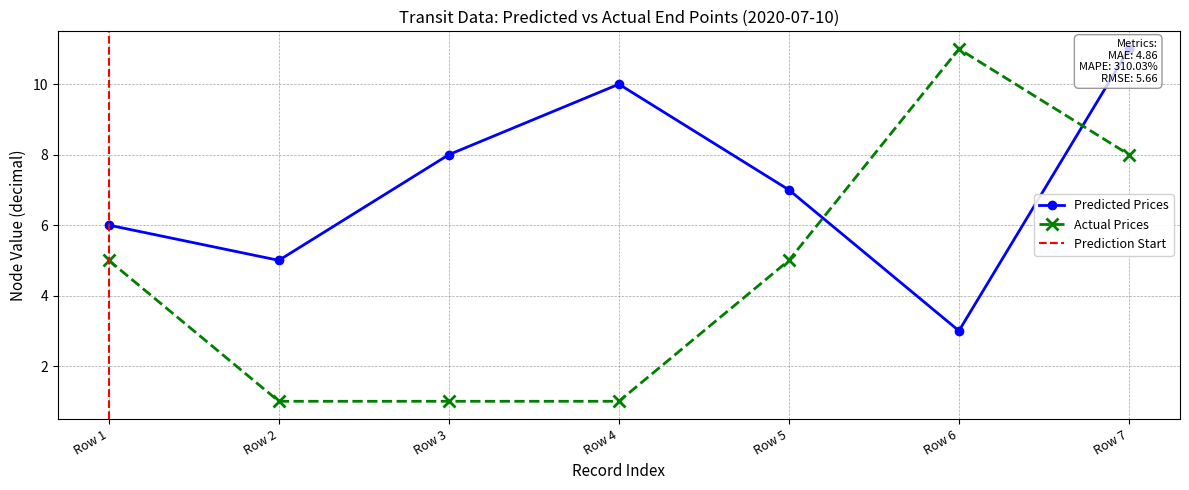

What is the total value across all series at Row 3?

9